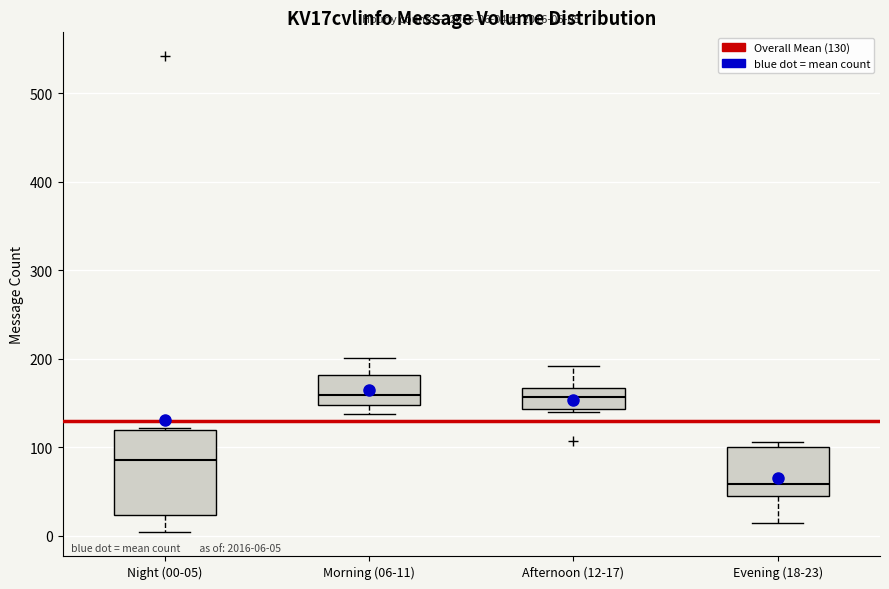

Comparing the boxes themselves (not the whiskers), which one is the tallest?

Night (00-05)